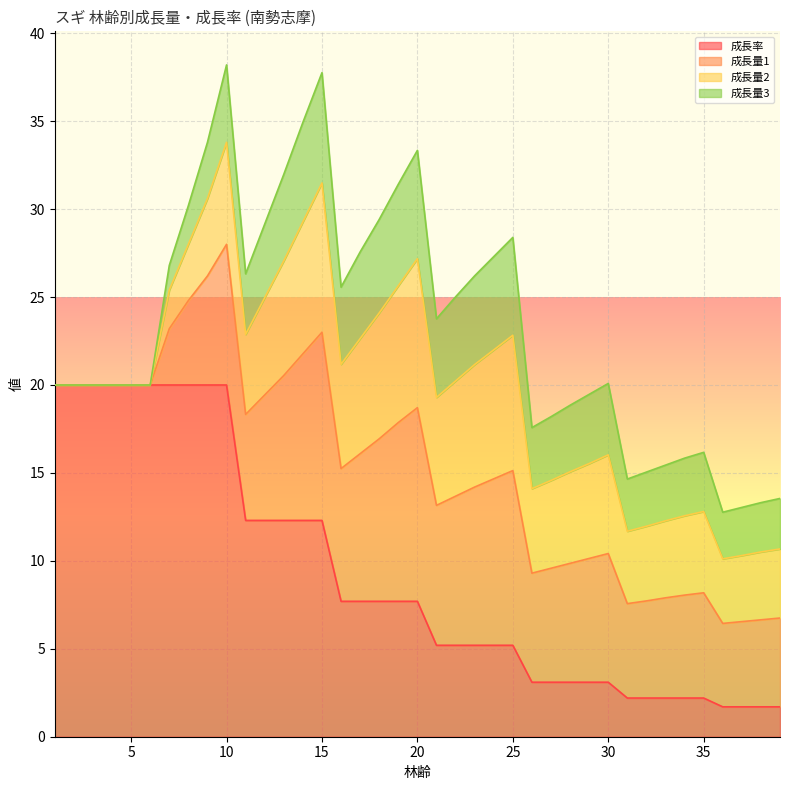

Between 22 and 38, which is larger?

22